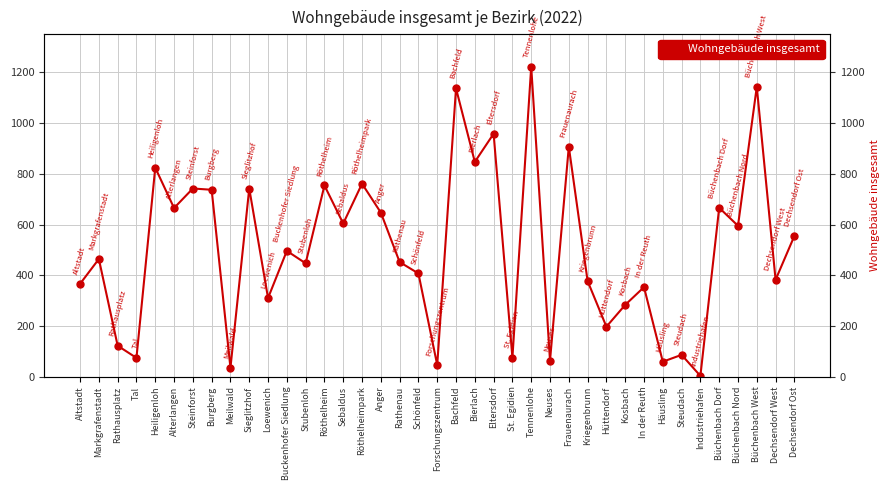

Count the number of values greater than 464.

19